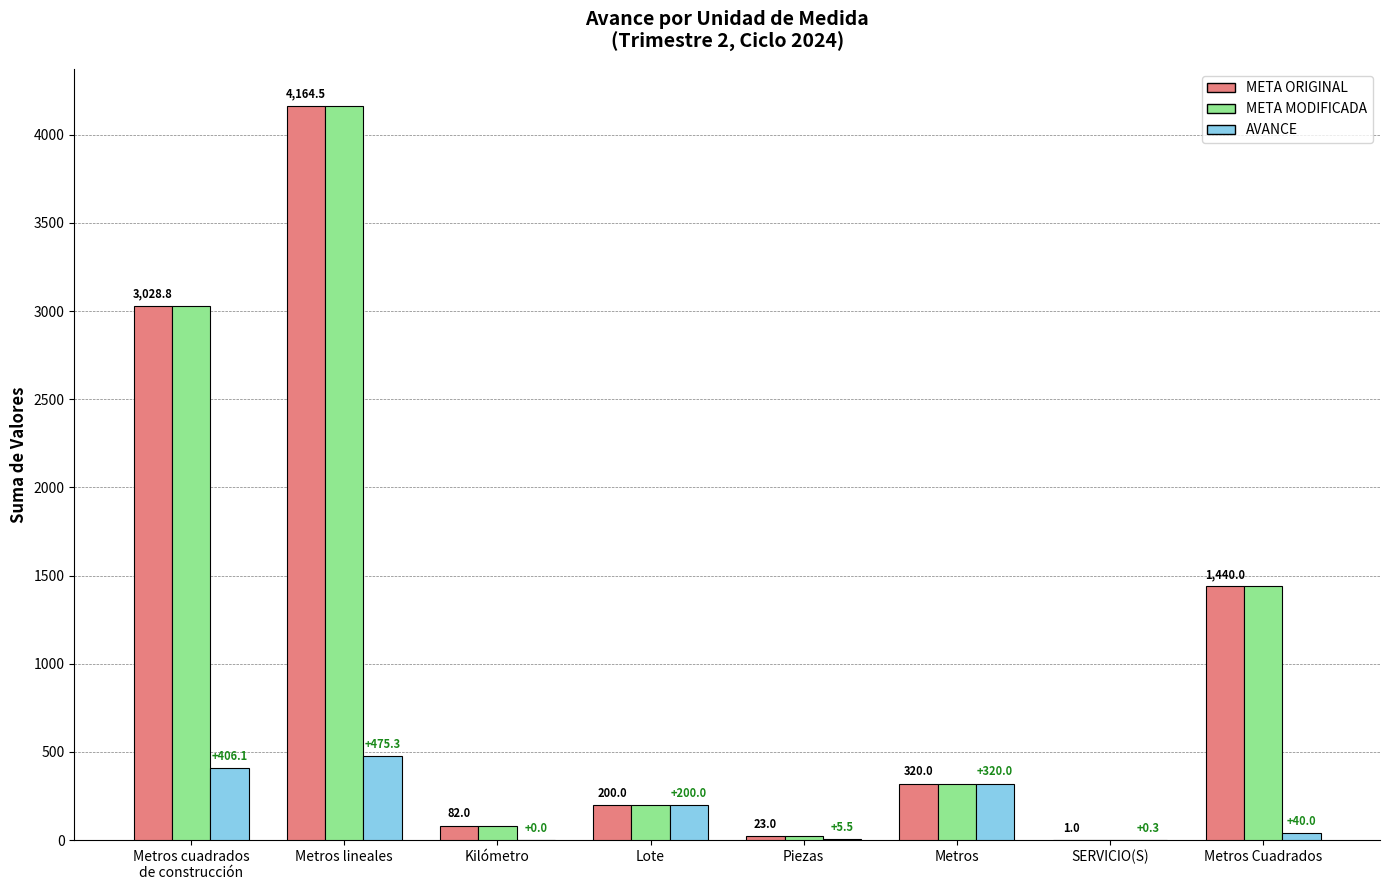

What is the total value across all series at Metros Cuadrados?

2920.0